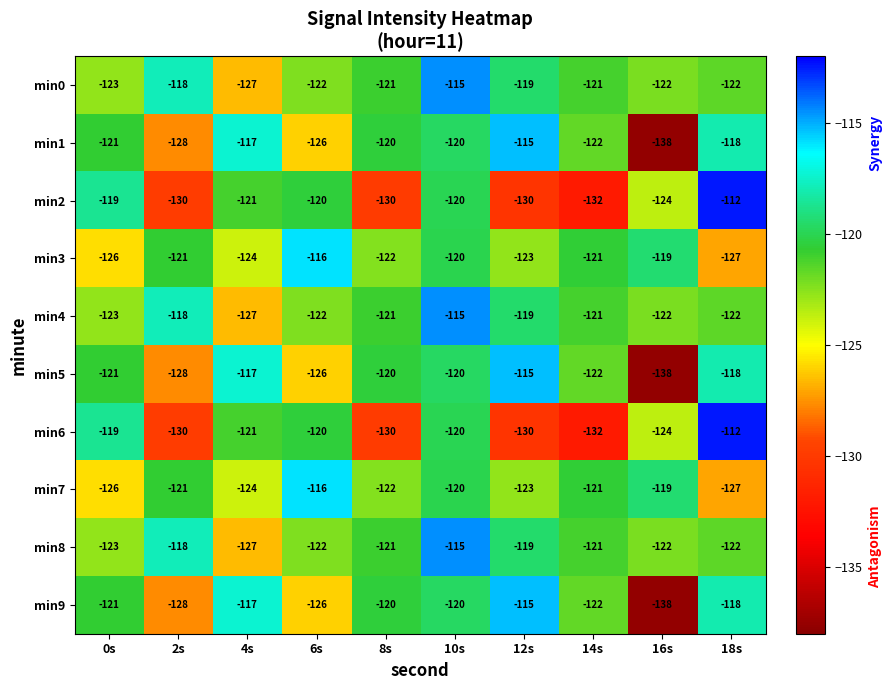

What is the sum of all min4 values?

-1210